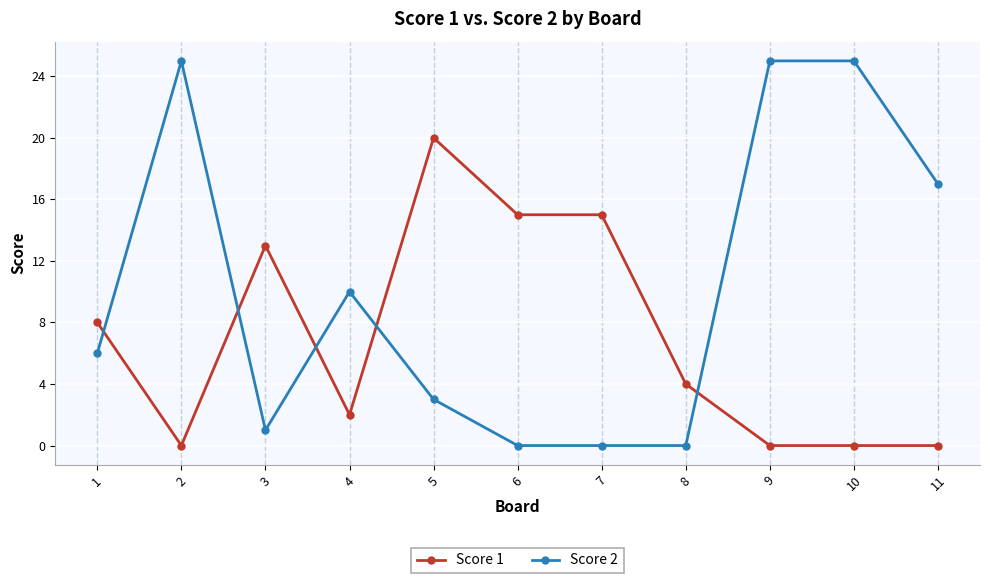

What is the difference between the Score 2 values at 6 and 5?

3